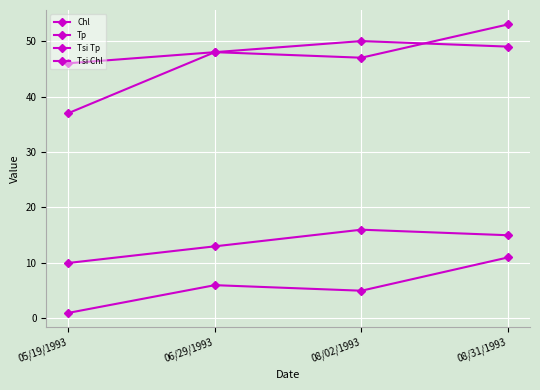

Does the chart have visible grid lines?

Yes